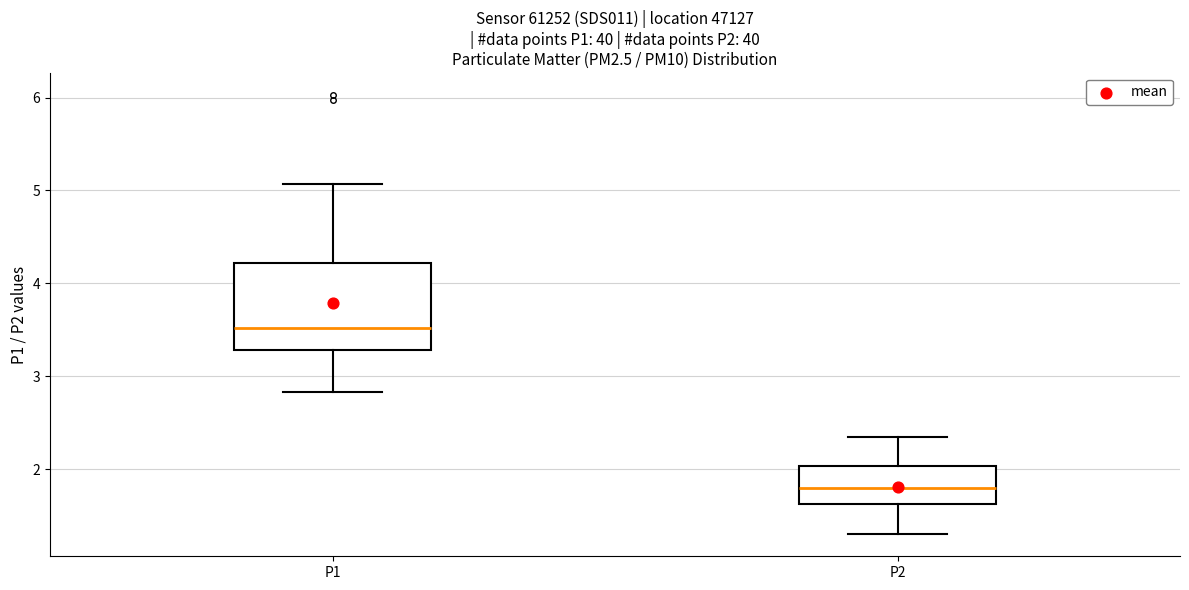

Reading left to right, transcribe this box plot: for each box, give where its median line is, the range the box spans, and where its two whiskers end, as read against the y-axis. The values are not printed on the chart, so give them approximately, as read against the axis.

P1: median 3.5, box 3.3 to 4.2, whiskers 2.8 to 5.1
P2: median 1.8, box 1.6 to 2.0, whiskers 1.3 to 2.4